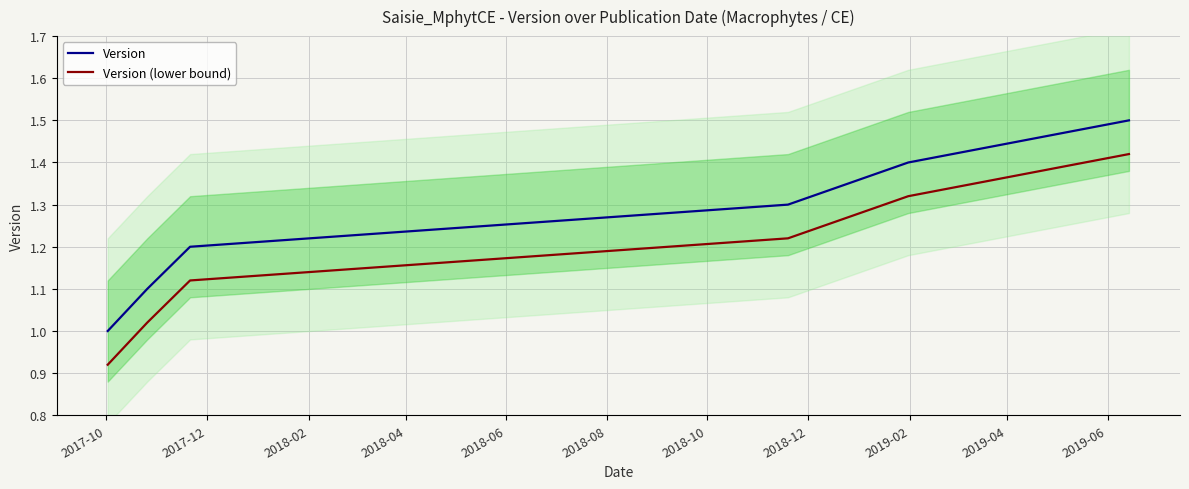

True or false: Version (lower bound) and Version intersect in this chart.

False